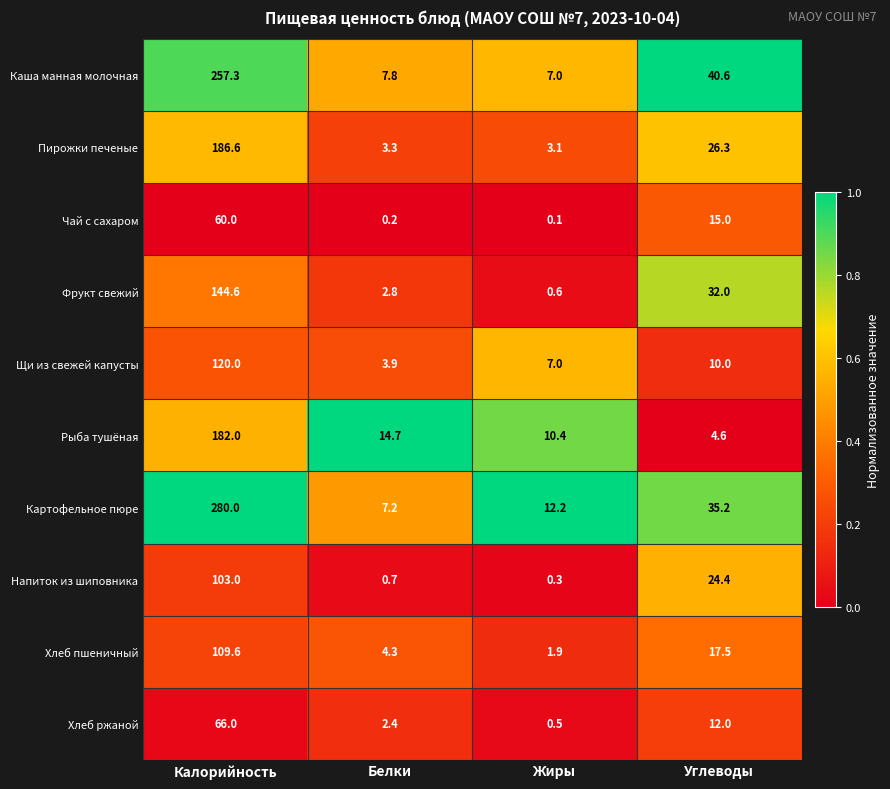

List the series in order of their peak value, highest first.

Картофельное пюре, Каша манная молочная, Пирожки печеные, Рыба тушёная, Фрукт свежий, Щи из свежей капусты, Хлеб пшеничный, Напиток из шиповника, Хлеб ржаной, Чай с сахаром